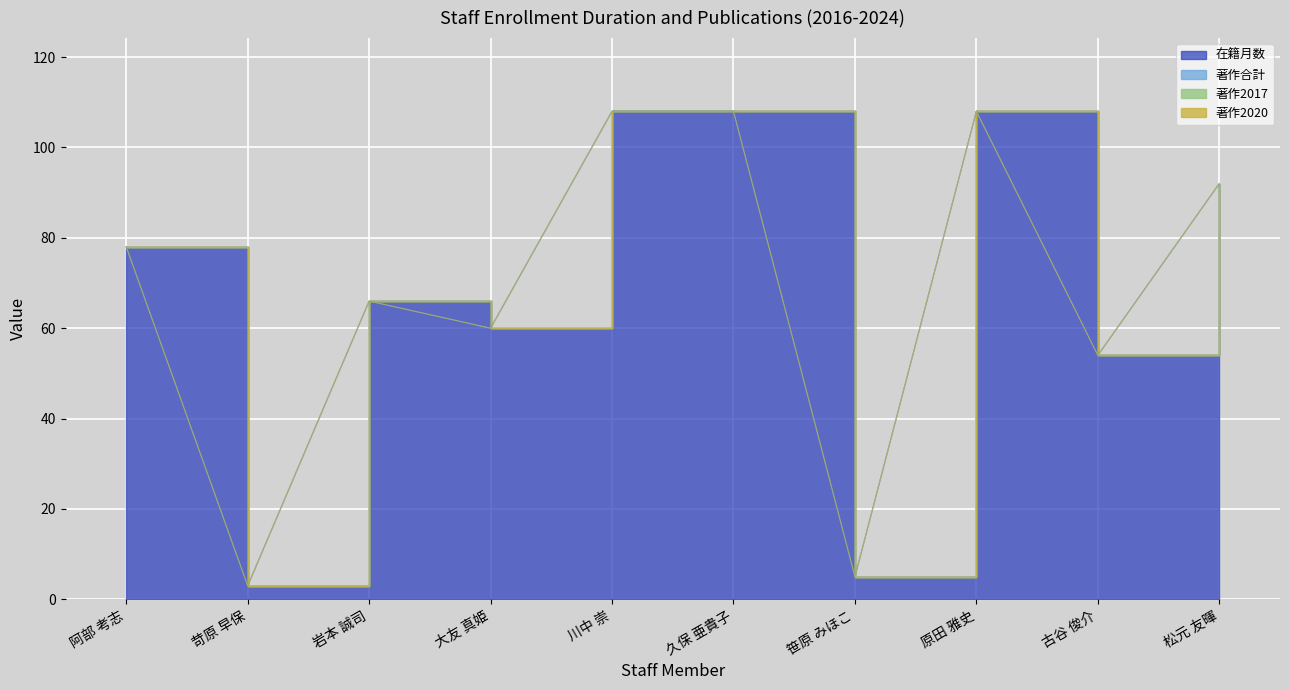

Reading left to right, transcribe all the data shown in this chart.

在籍月数: 阿部 考志=78	苛原 早保=3	岩本 誠司=66	大友 真姫=60	川中 崇=108	久保 亜貴子=108	笹原 みほこ=5	原田 雅史=108	古谷 俊介=54	松元 友暉=92
著作合計: 阿部 考志=0	苛原 早保=0	岩本 誠司=0	大友 真姫=0	川中 崇=0	久保 亜貴子=0	笹原 みほこ=0	原田 雅史=0	古谷 俊介=0	松元 友暉=0
著作2017: 阿部 考志=0	苛原 早保=0	岩本 誠司=0	大友 真姫=0	川中 崇=0	久保 亜貴子=0	笹原 みほこ=0	原田 雅史=0	古谷 俊介=0	松元 友暉=0
著作2020: 阿部 考志=0	苛原 早保=0	岩本 誠司=0	大友 真姫=0	川中 崇=0	久保 亜貴子=0	笹原 みほこ=0	原田 雅史=0	古谷 俊介=0	松元 友暉=0